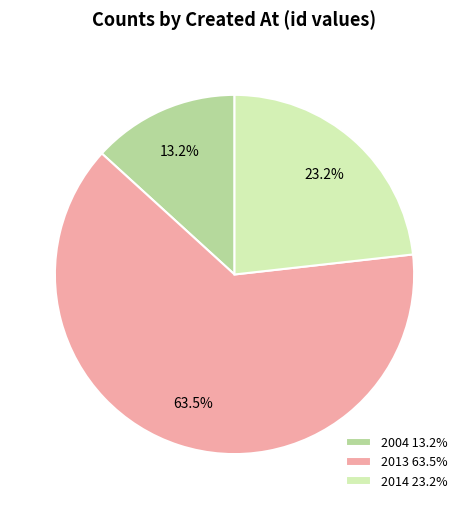

Is 2004 the majority of the pie?

No